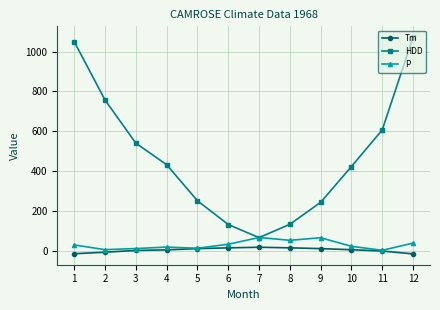

What are all the series names shown in the legend?

Tm, HDD, P